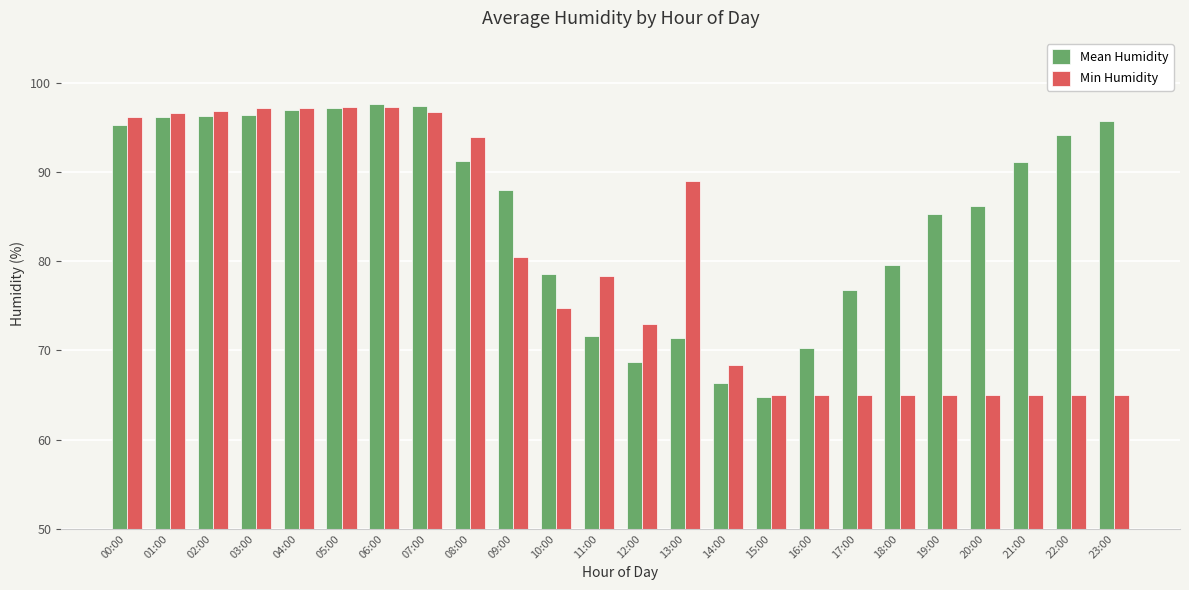

What position from the right is 18:00?

6